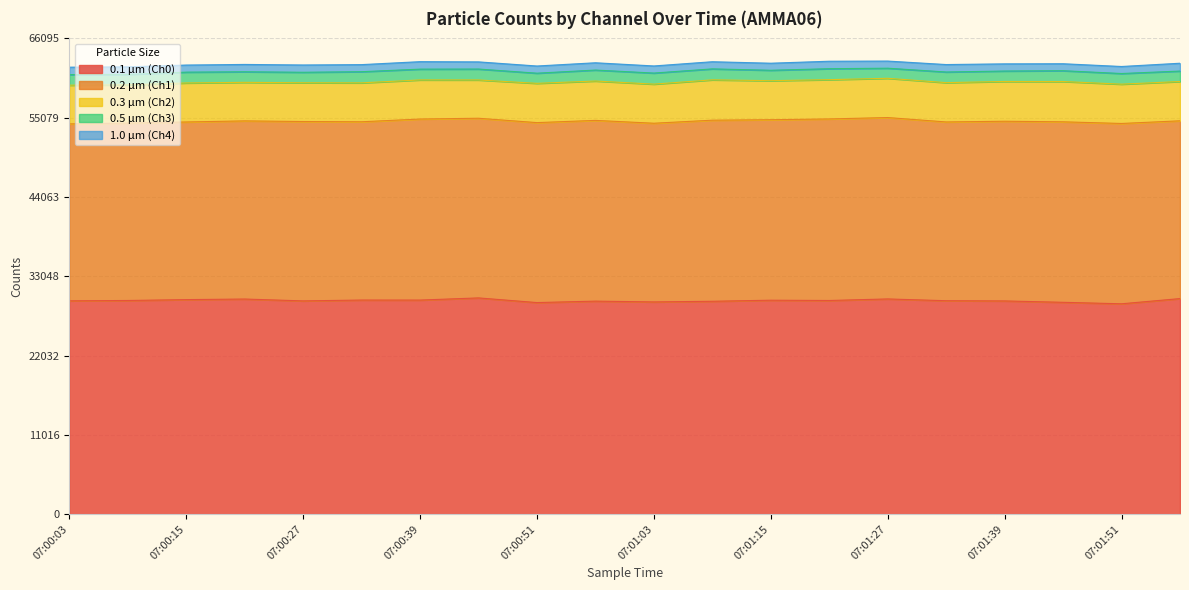

Which series has the largest range (max minus min)?

0.1 µm (Ch0)